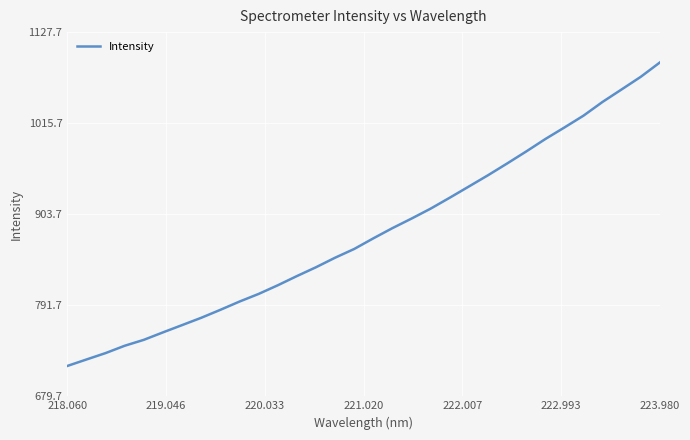

What is the maximum value shown in the chart?

1090.4